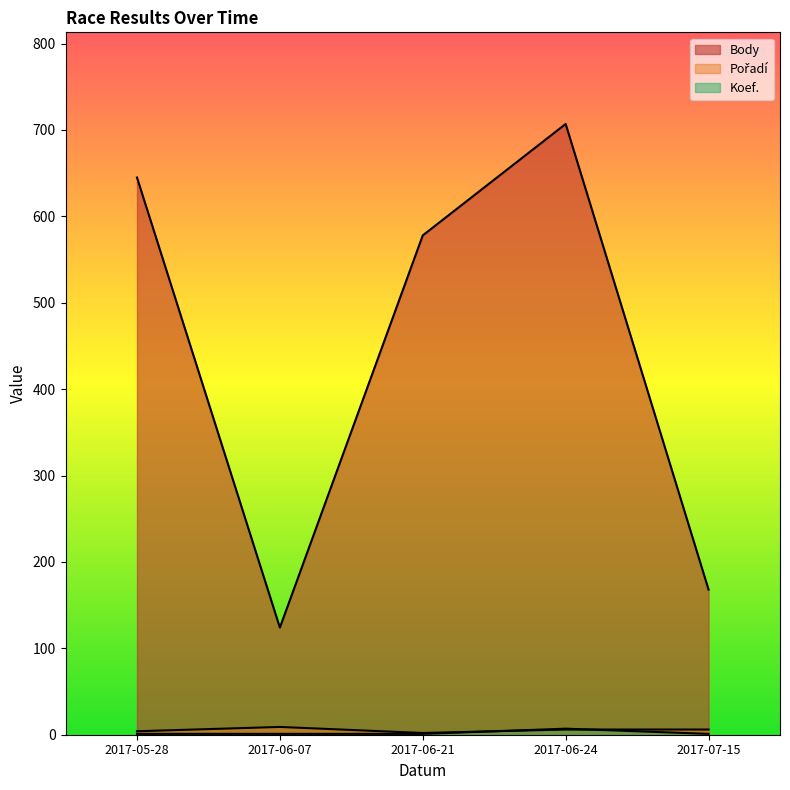

What is the value of the Pořadí point at the 1st from the left?

4